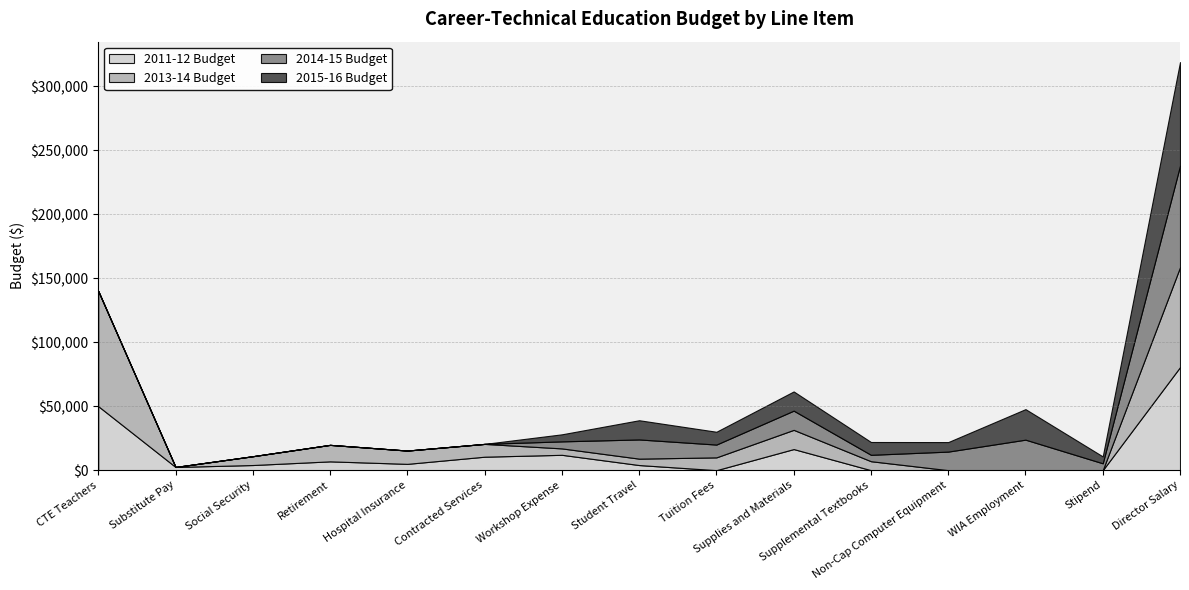

Between CTE Teachers and Supplies and Materials, which is larger?

CTE Teachers